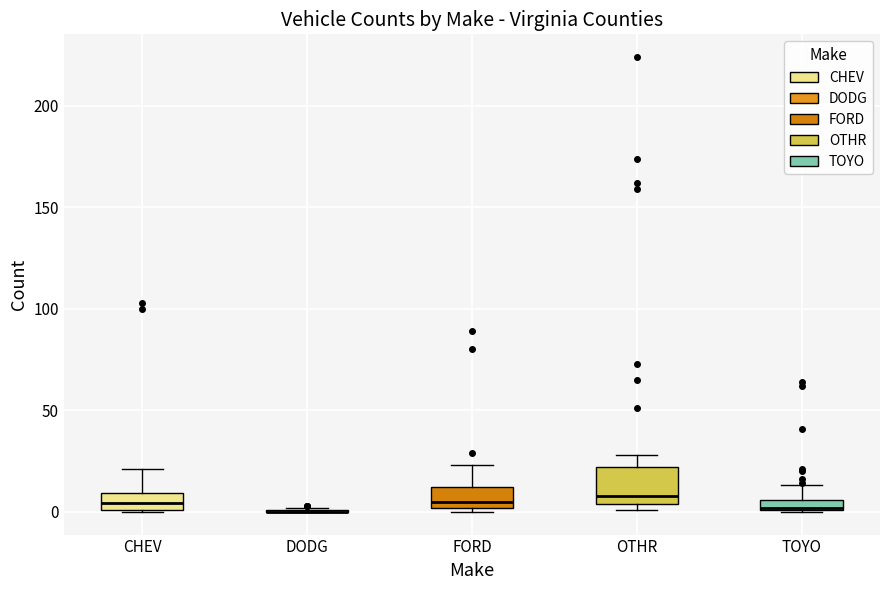

Which box is the tallest, from its lower edge to its upper edge?

OTHR